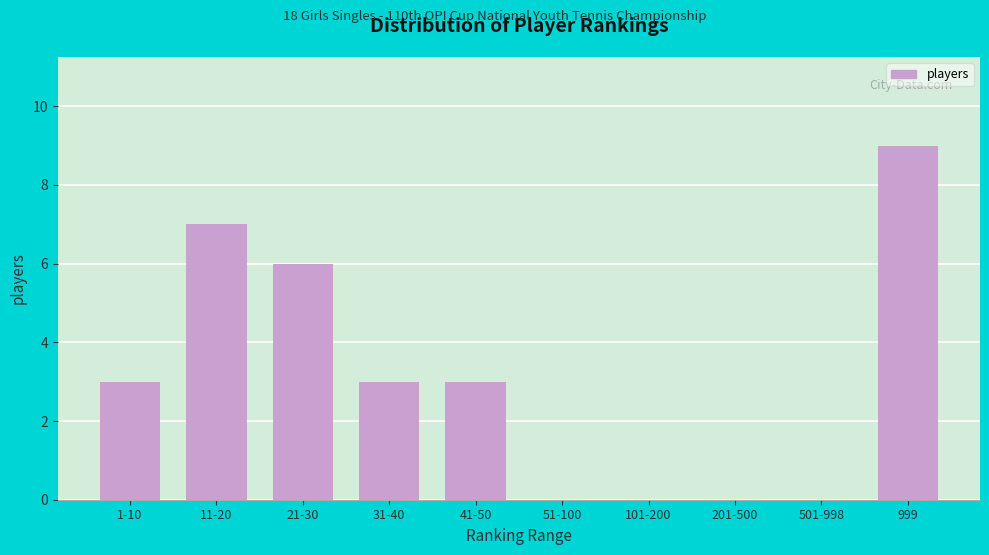

Reading right to left, list all the values displayed in this chart.

999=9	501-998=0	201-500=0	101-200=0	51-100=0	41-50=3	31-40=3	21-30=6	11-20=7	1-10=3